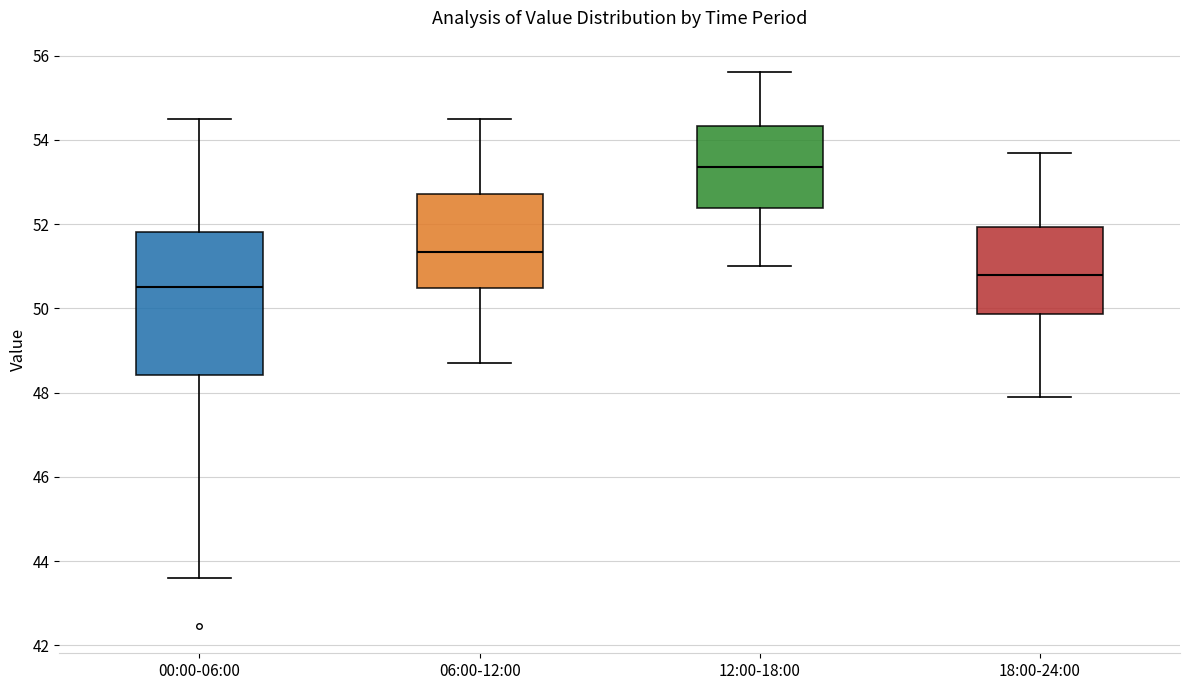

Where does the upper whisker of the box for 12:00-18:00 end on the y-axis? The values are not printed on the chart, so give them approximately, as read against the axis.

55.6